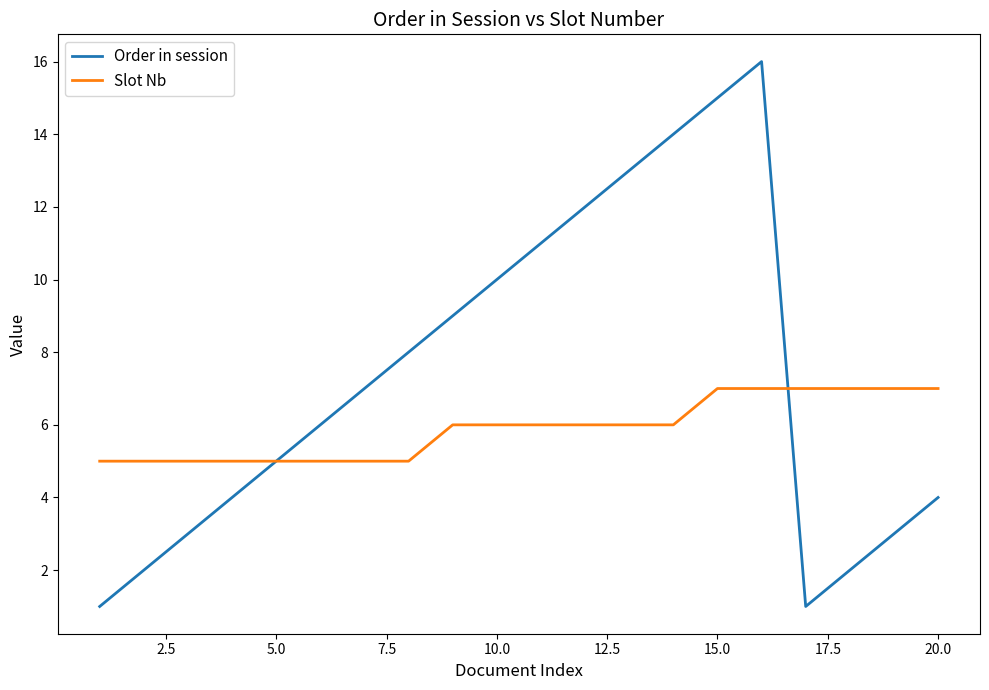

List the series in order of their overall mean, lowest first.

Slot Nb, Order in session